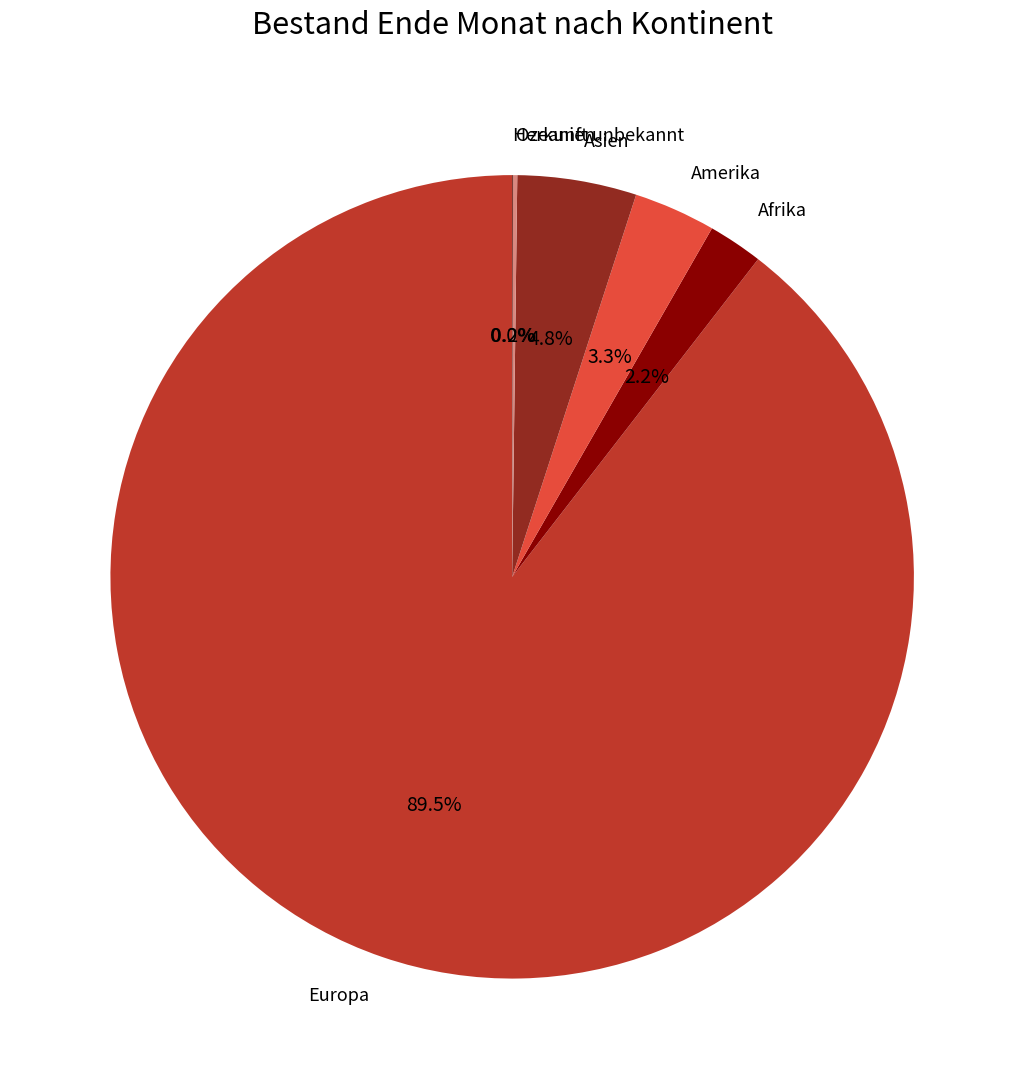

Which has a higher value, Asien or Europa?

Europa